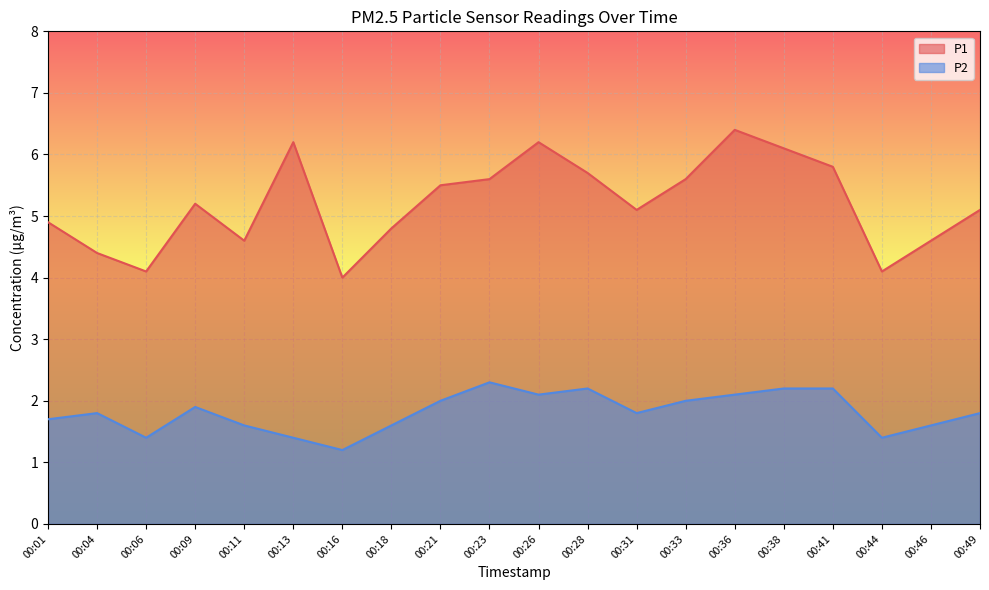

What are all the series names shown in the legend?

P1, P2